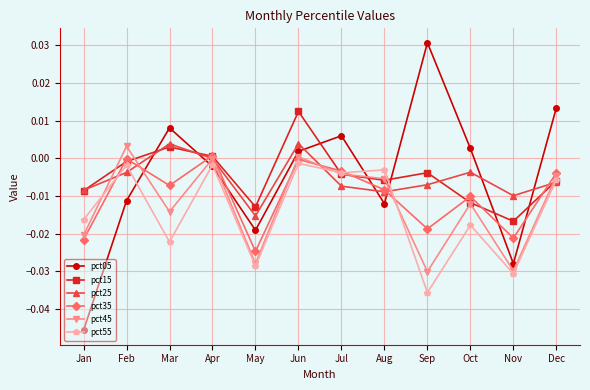

Which series has the largest range (max minus min)?

pct05